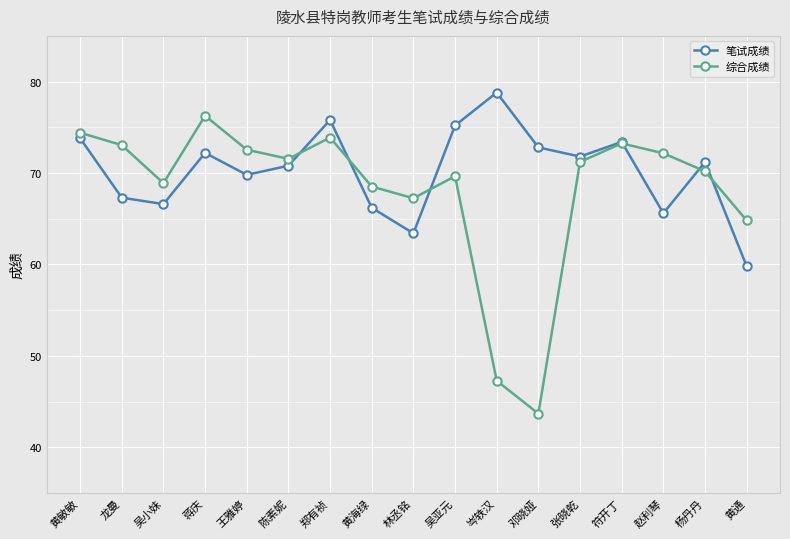

Which series ends up on top after the final intersection of 笔试成绩 and 综合成绩?

综合成绩